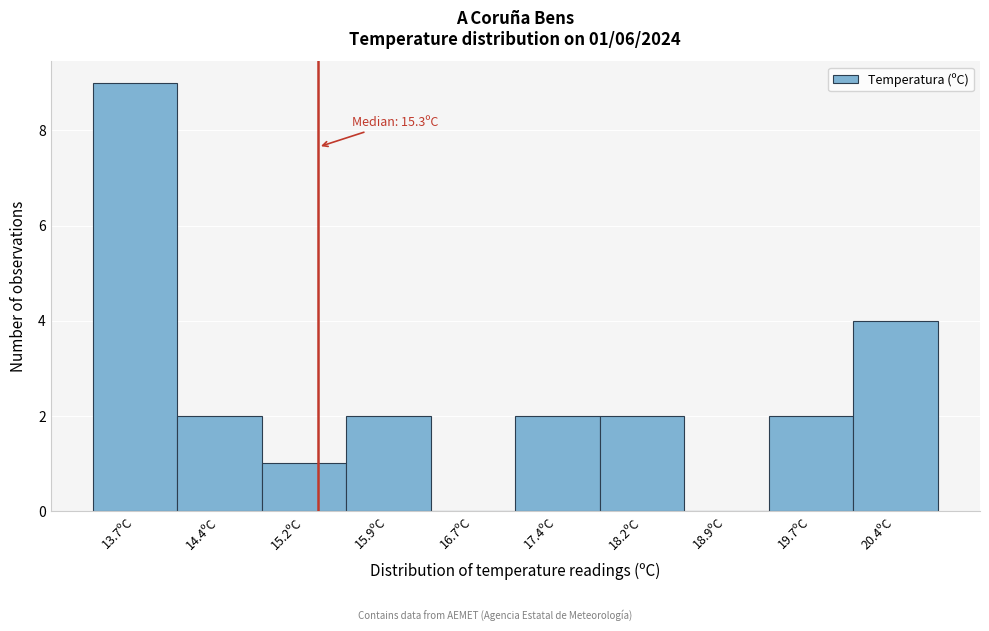

Which range on the x-axis has the tallest bar?

13.30 to 14.05